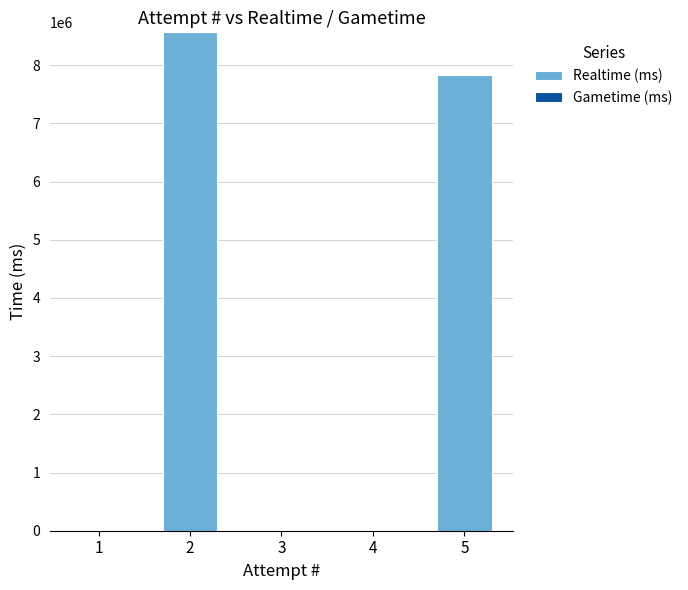

Count the number of categories in the chart.

5